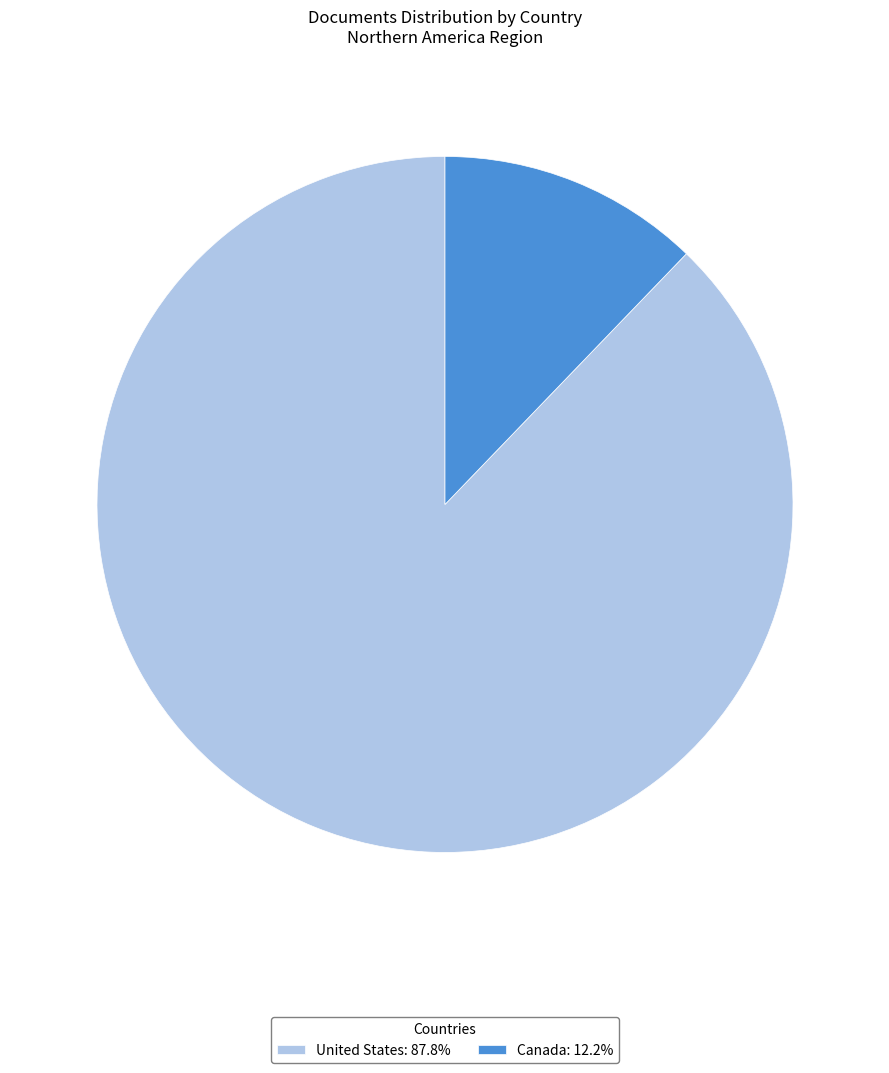

True or false: Canada accounts for 18% of the total.

False